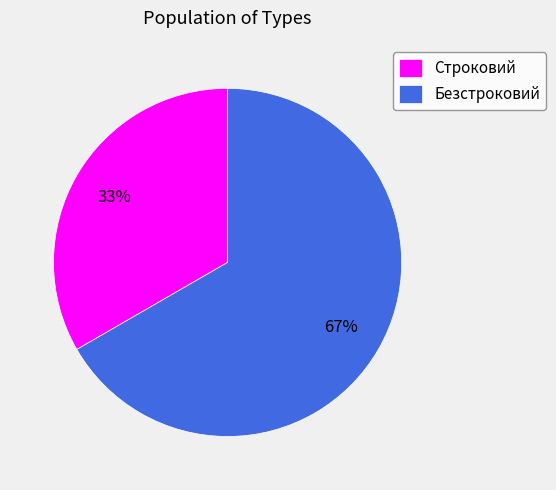

What is the ratio of the value at Безстроковий to the value at Строковий?

2.0